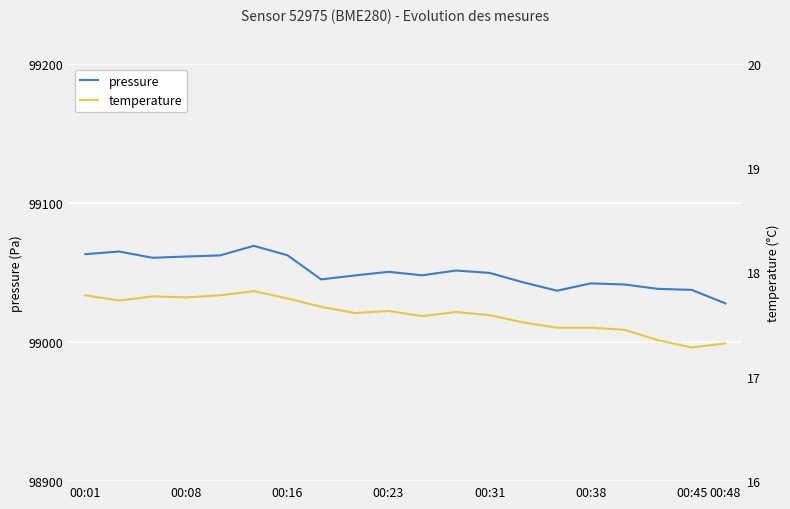

What is the average value of the temperature series?

17.6